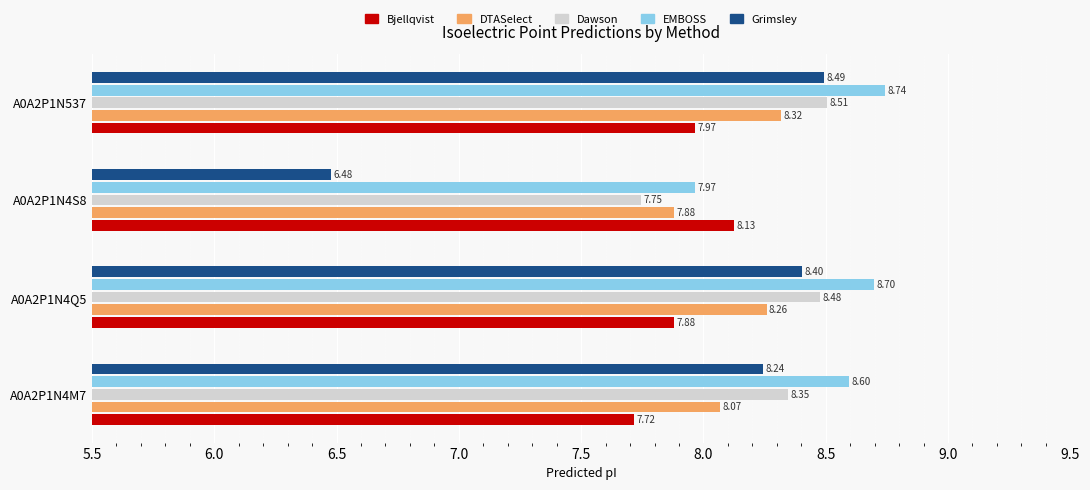

What is the highest value of the Dawson series?

8.5